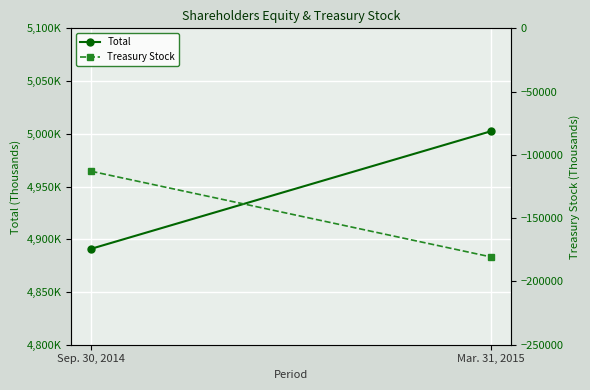

What is the average value of the Treasury Stock series?

-146791